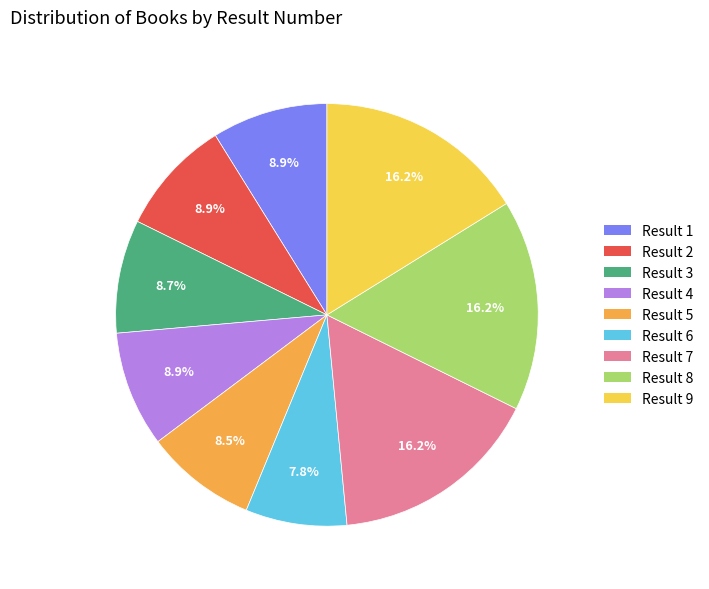

How many segments does this pie chart have?

9